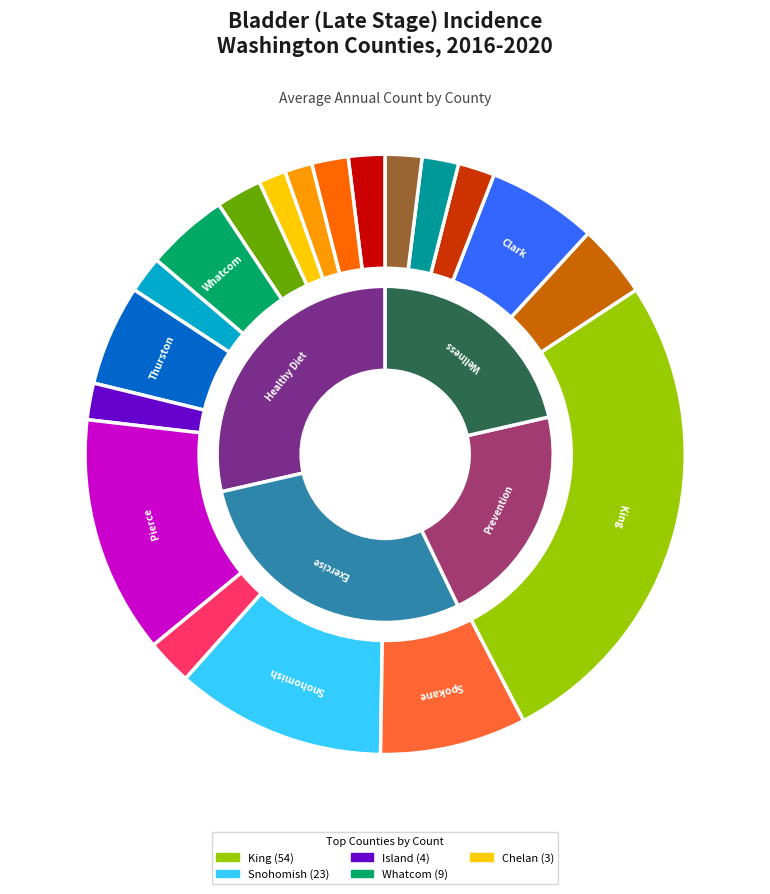

What is the change in value from Thurston to Island?

-7